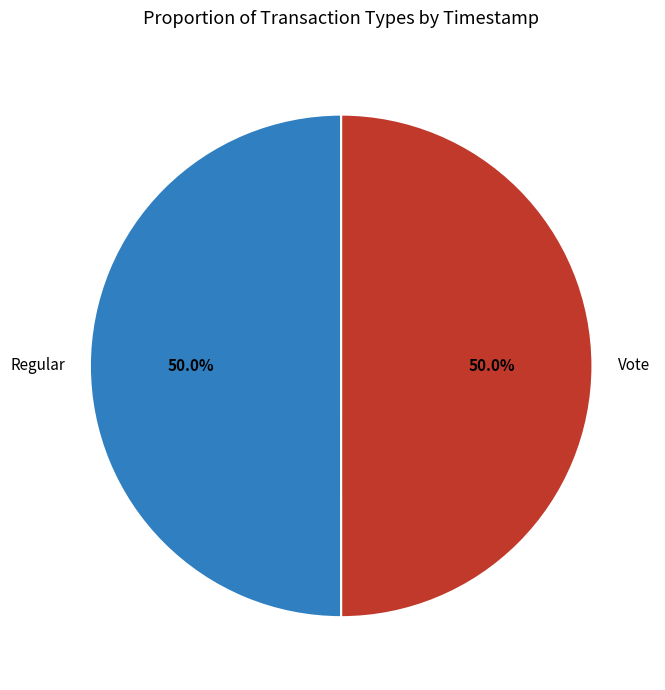

How many slices are in this pie chart?

2